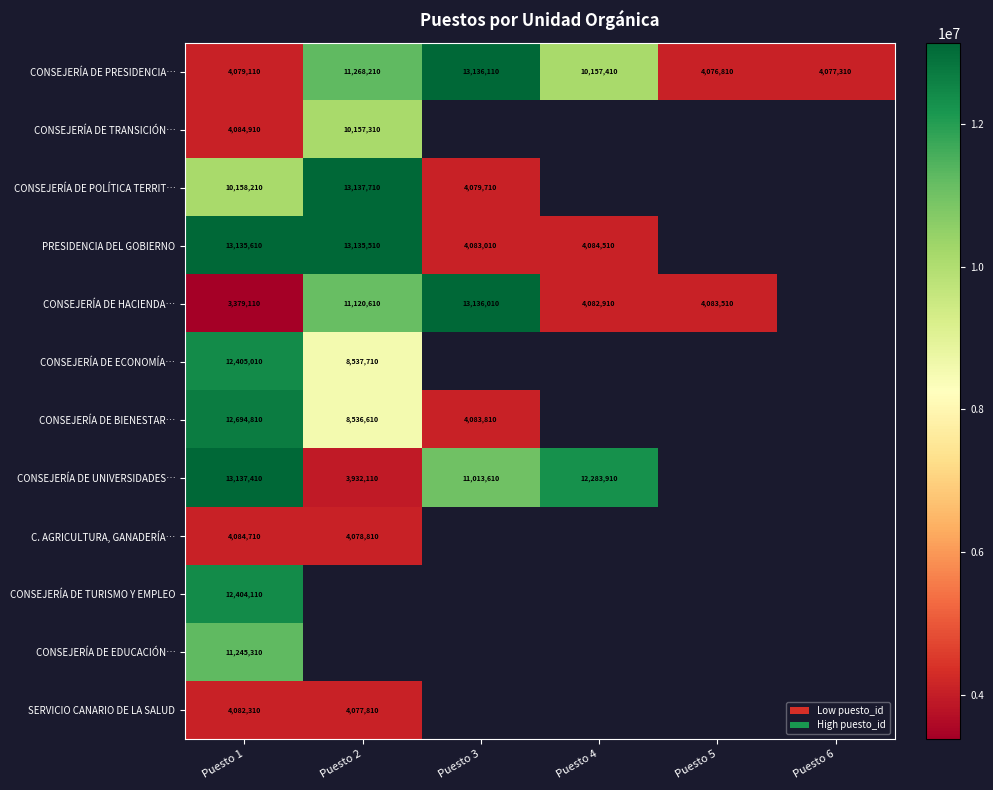

Is it true that CONSEJERÍA DE ECONOMÍA… equals 8537710 at Puesto 2?

True